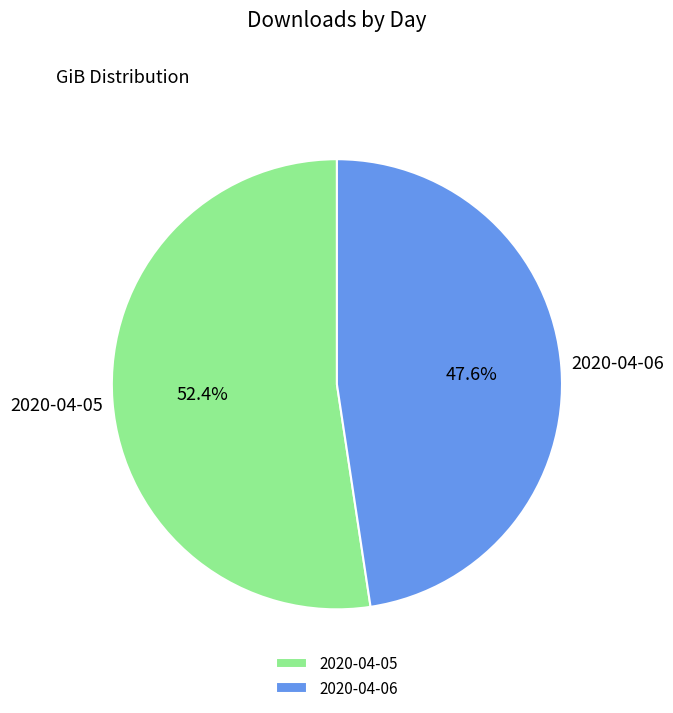

To the nearest percent, what is the combined percentage of 2020-04-05 and 2020-04-06?

100%